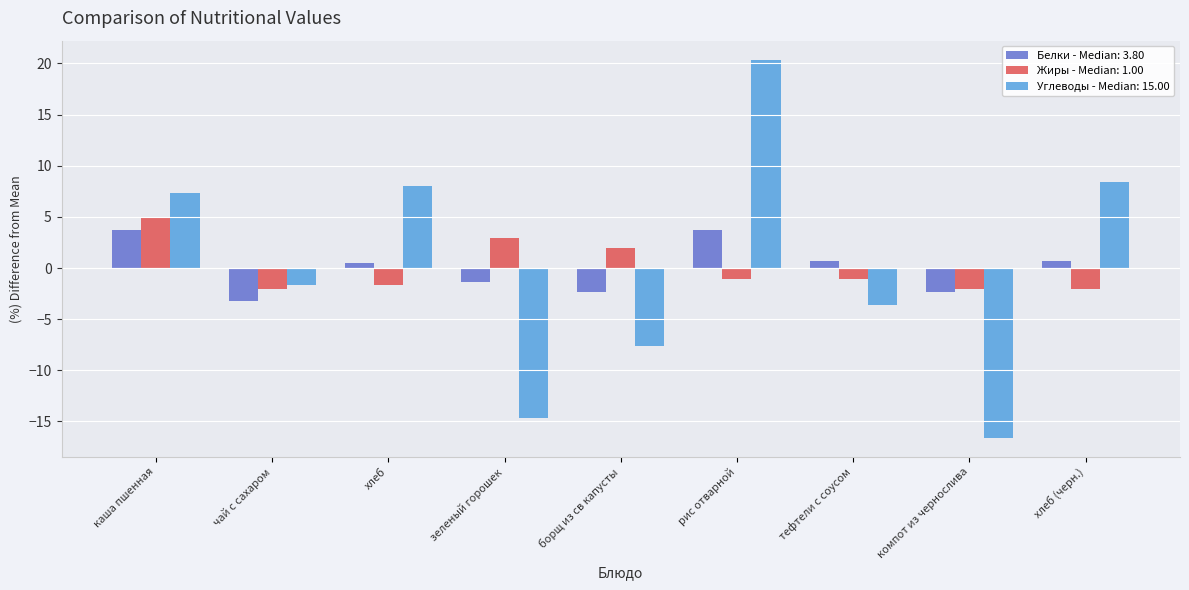

Reading right to left, what are all the values shown in this chart?

Белки - Median: 3.80: хлеб (черн.)=0.7	компот из чернослива=-2.3	тефтели с соусом=0.7	рис отварной=3.7	борщ из св капусты=-2.3	зеленый горошек=-1.3	хлеб=0.5	чай с сахаром=-3.2	каша пшенная=3.7
Жиры - Median: 1.00: хлеб (черн.)=-2.0	компот из чернослива=-2.0	тефтели с соусом=-1.0	рис отварной=-1.0	борщ из св капусты=2.0	зеленый горошек=3.0	хлеб=-1.6	чай с сахаром=-2.0	каша пшенная=5.0
Углеводы - Median: 15.00: хлеб (черн.)=8.4	компот из чернослива=-16.6	тефтели с соусом=-3.6	рис отварной=20.4	борщ из св капусты=-7.6	зеленый горошек=-14.6	хлеб=8.0	чай с сахаром=-1.6	каша пшенная=7.4